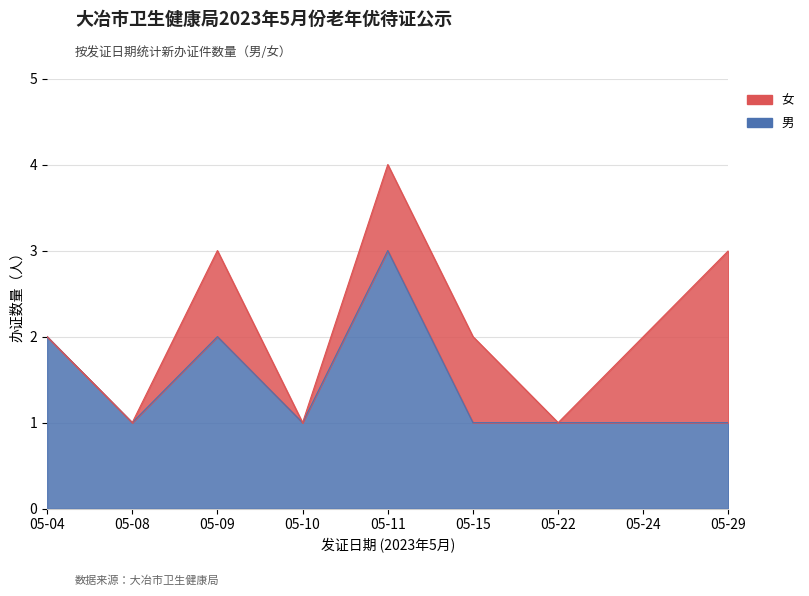

What is the minimum value shown in the chart?

1